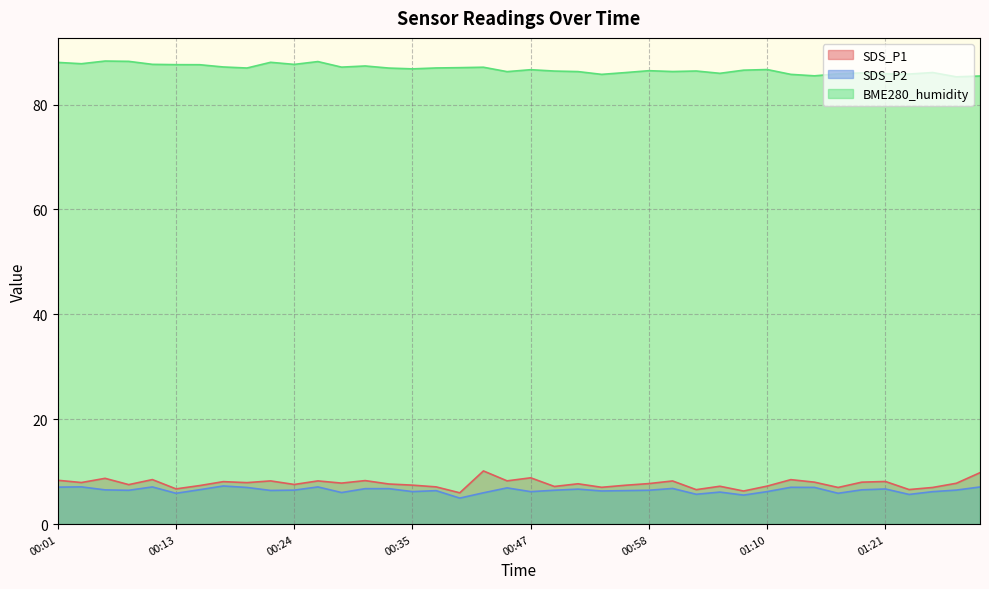

At which label does SDS_P1 reach its minimum?

00:40